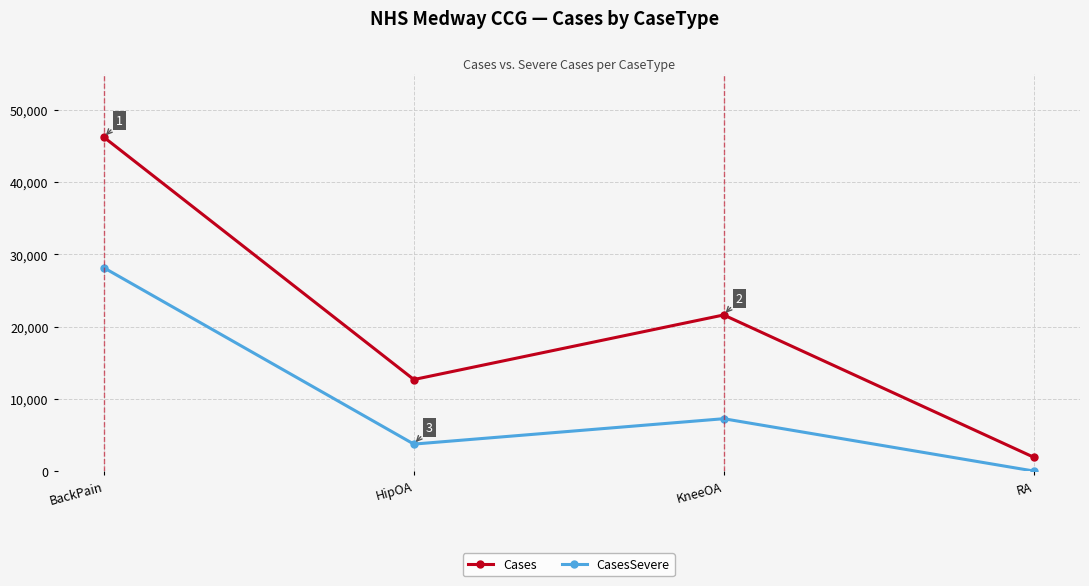

The Cases series shows 35630 at KneeOA. True or false?

False